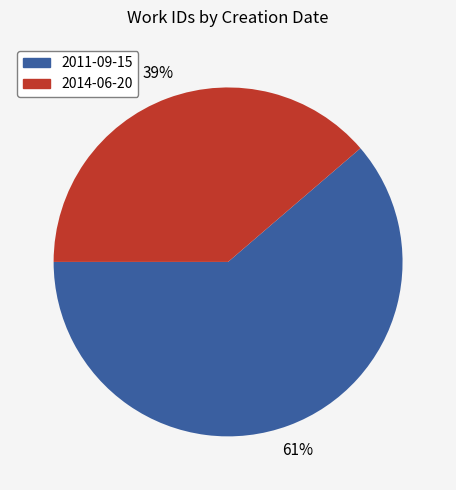

To the nearest percent, what percentage of the pie is 2014-06-20?

39%